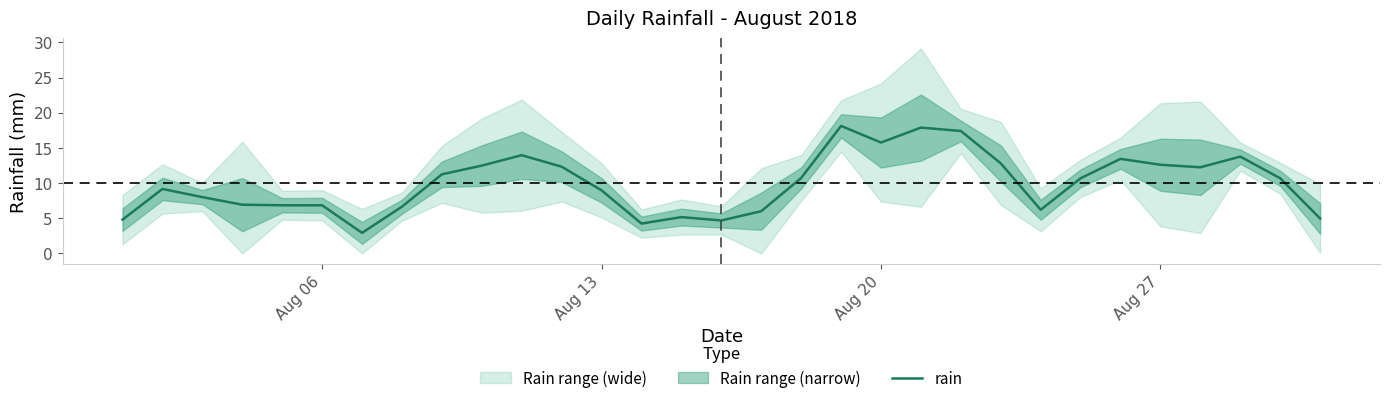

What is the maximum value for rain?

18.1